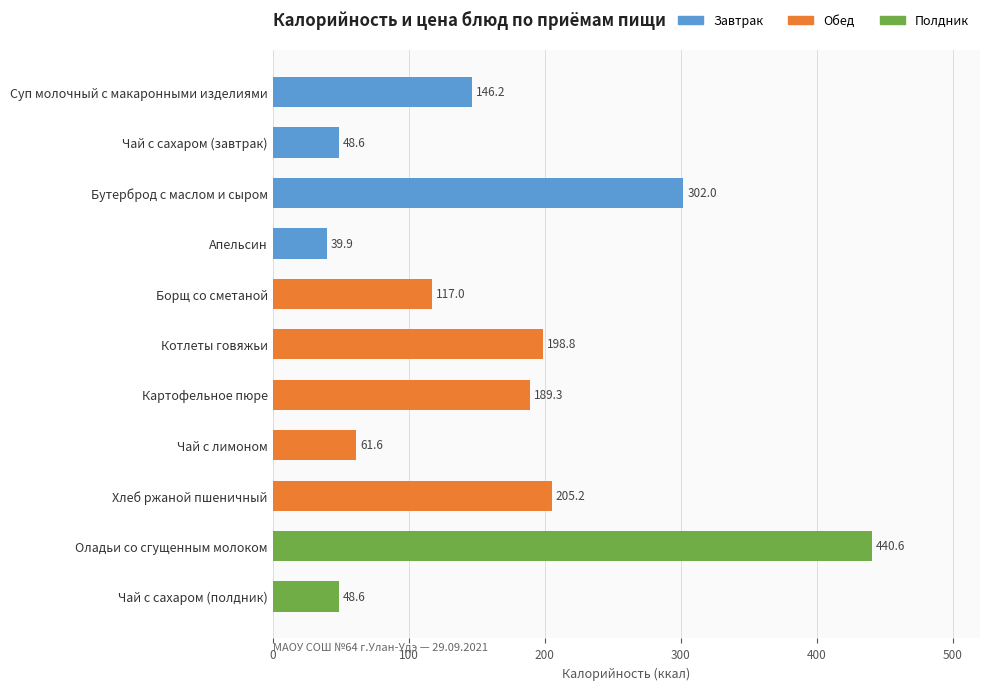

What is the difference between the values at Картофельное пюре and Апельсин?

149.4